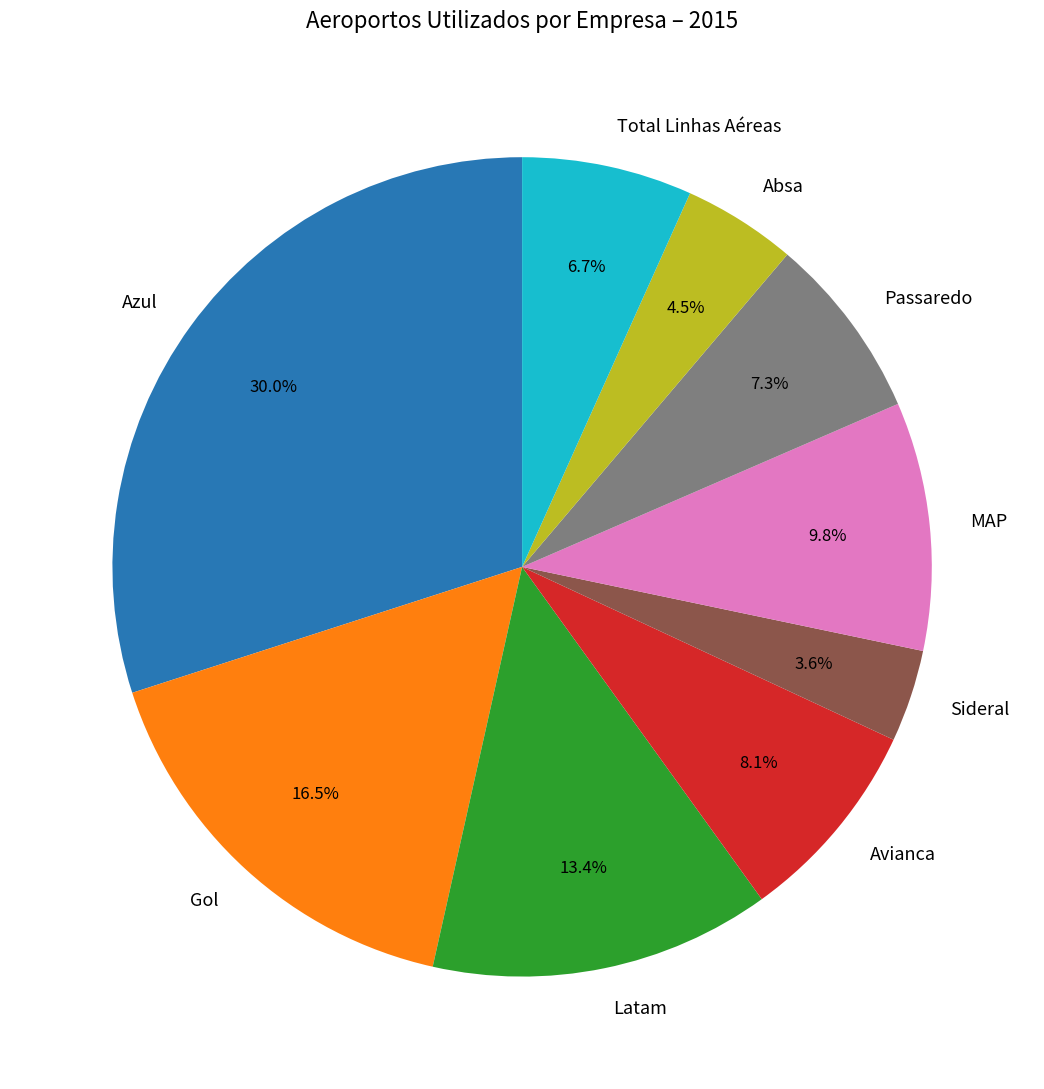

True or false: Sideral accounts for 4% of the total.

True